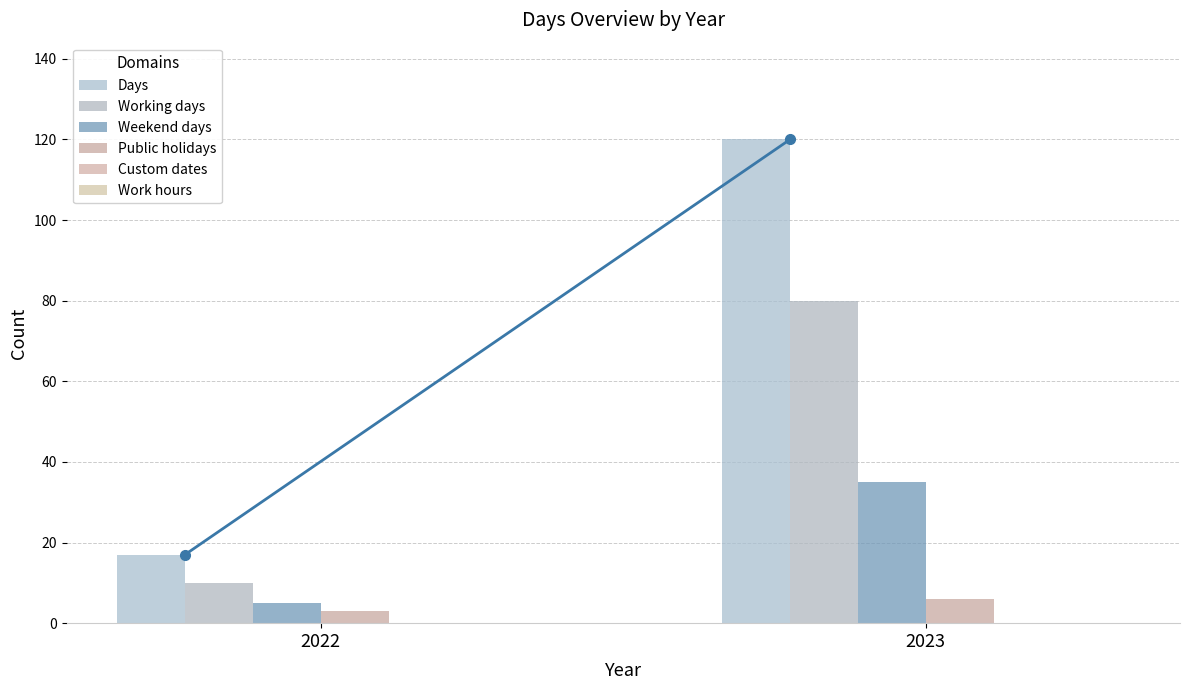

What is the sum of the Working days values at 2022 and 2023?

90